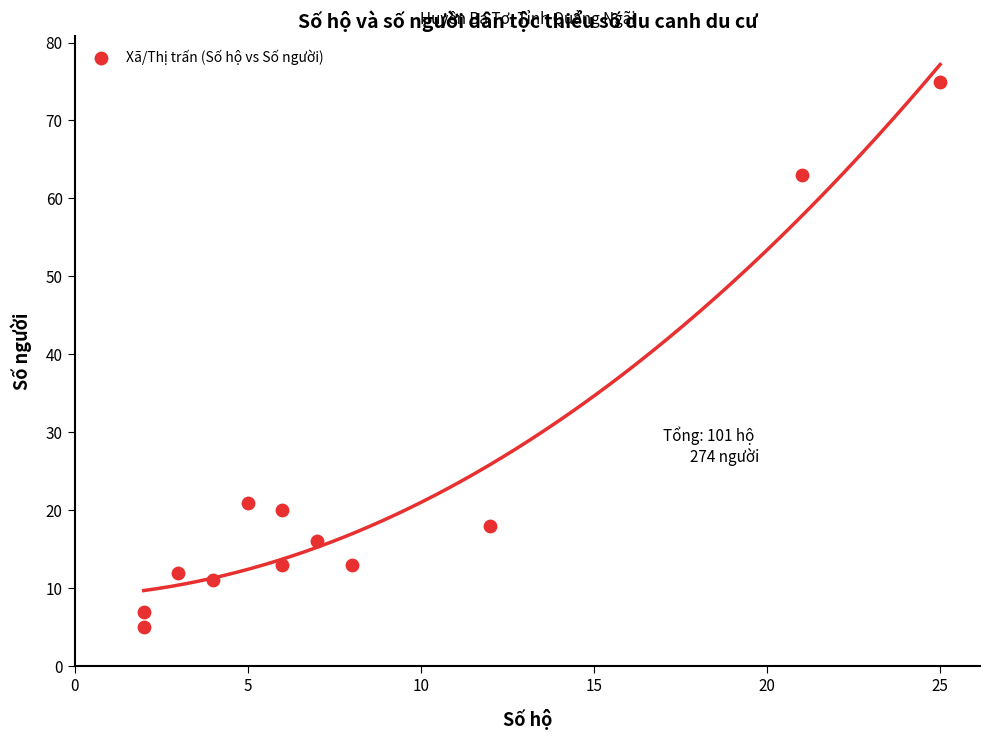

What Y value in the scatter plot is closest to 40?

21